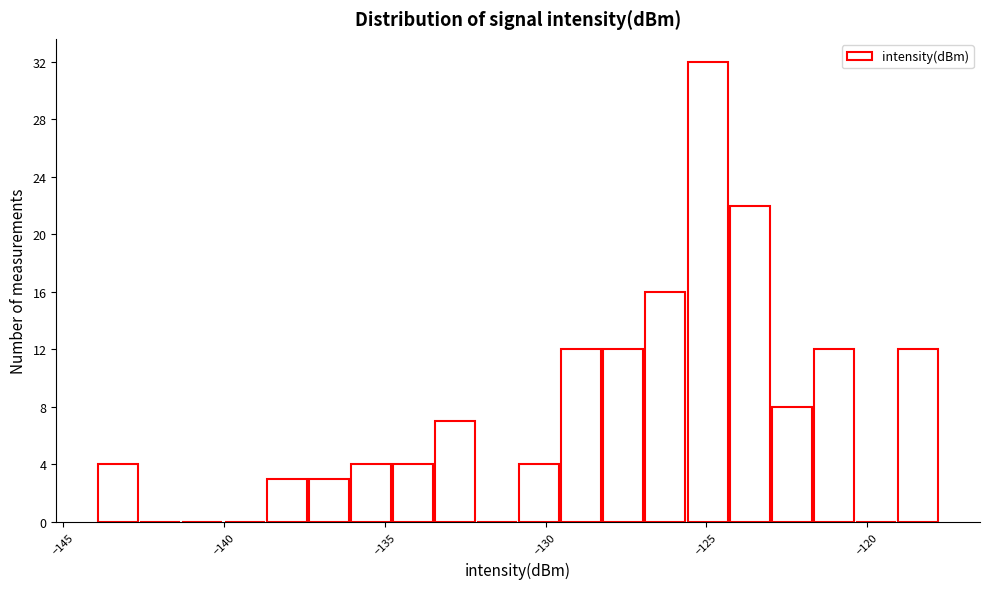

Around what value on the x-axis is the tallest bar? Give the approximate position of its centre, as read against the axis.

-125.0